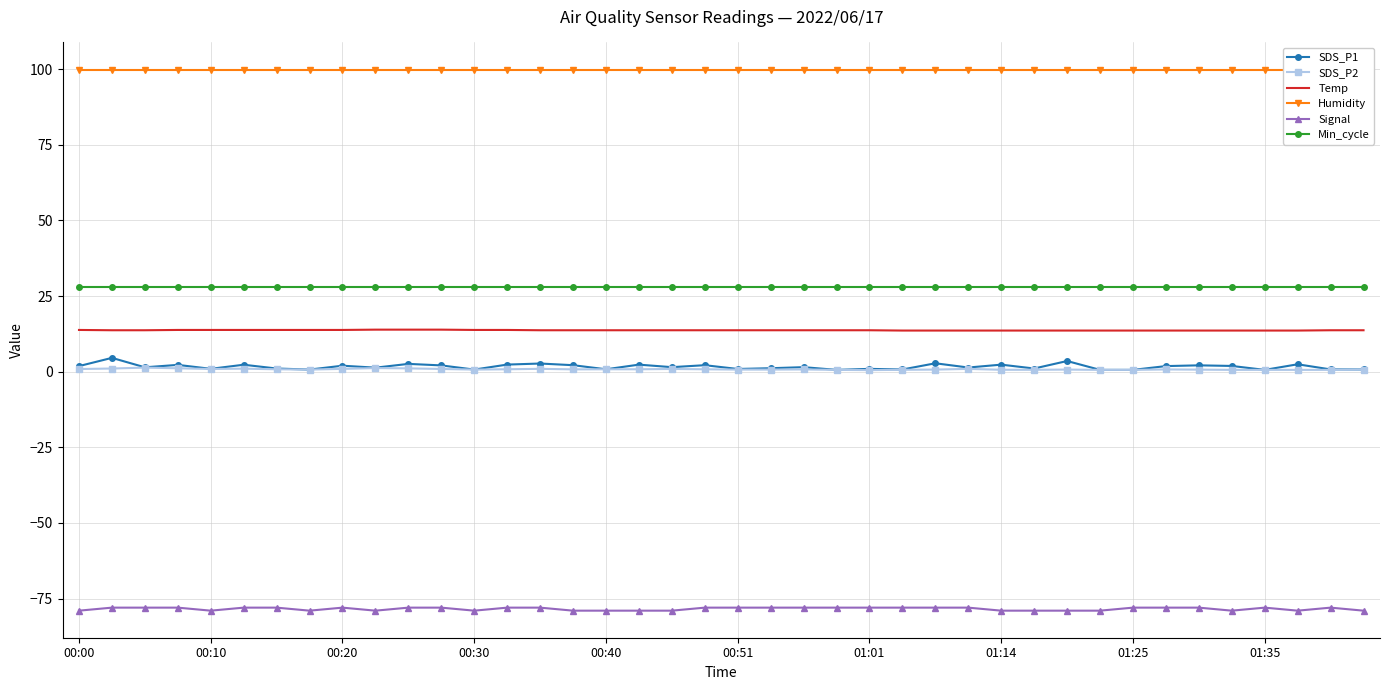

At how many categories does at least one series exceed 73?

40